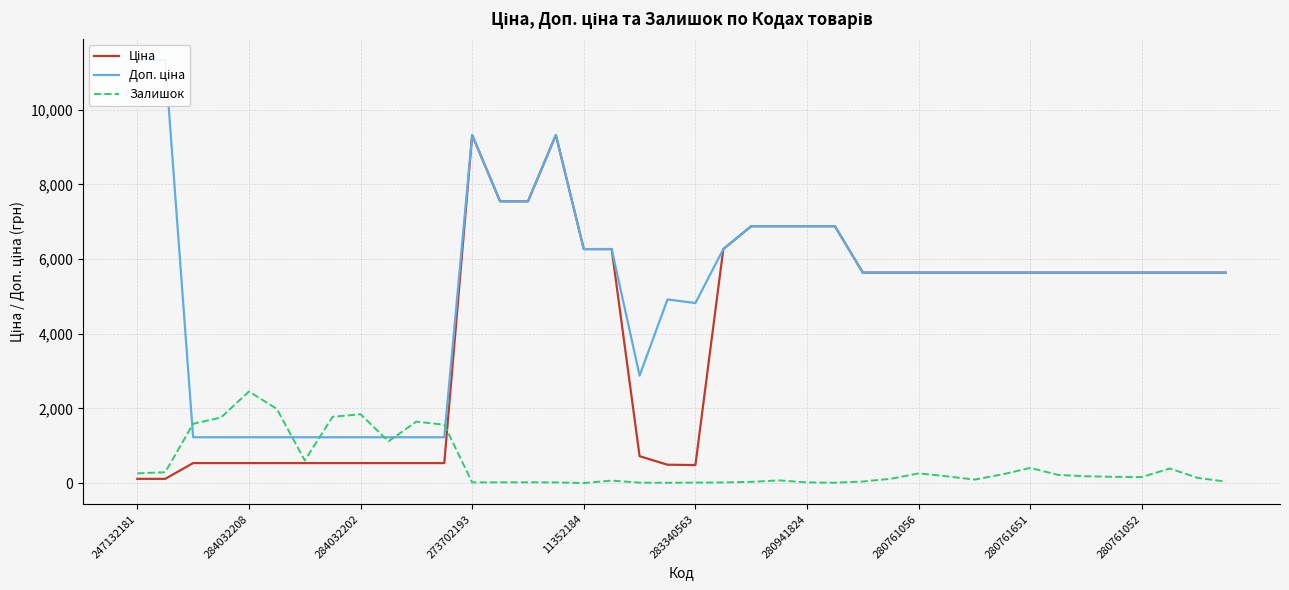

What is the label of the 2nd point from the right?

38